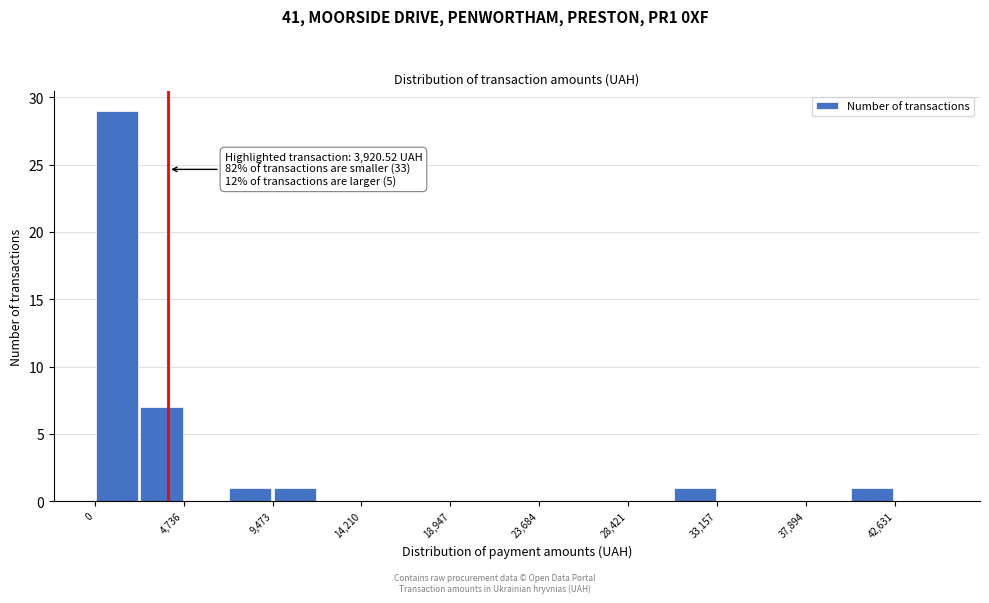

Over which range of the x-axis is the bar tallest?

0 to 2500